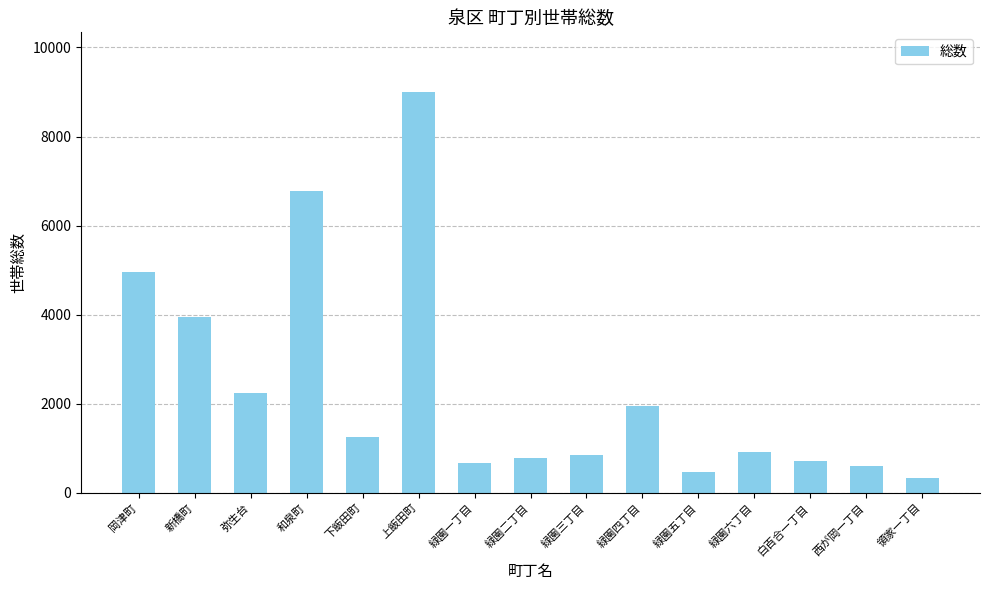

What is the label of the 12th bar from the left?

緑園六丁目